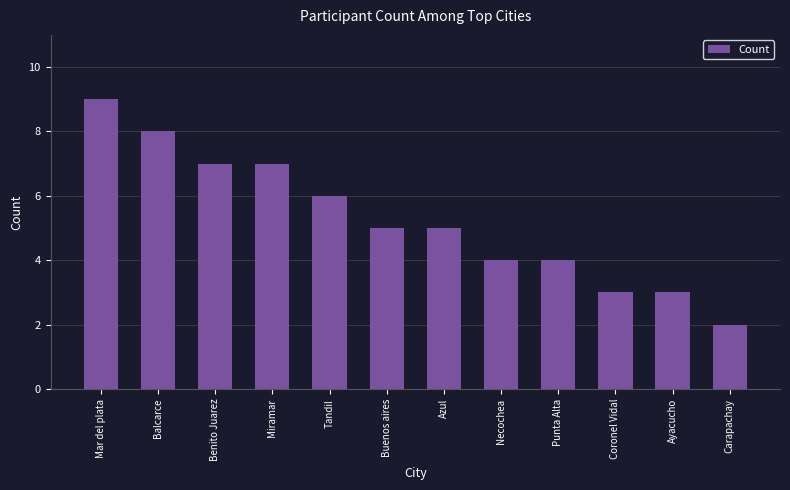

What is the label of the 6th bar from the right?

Azul